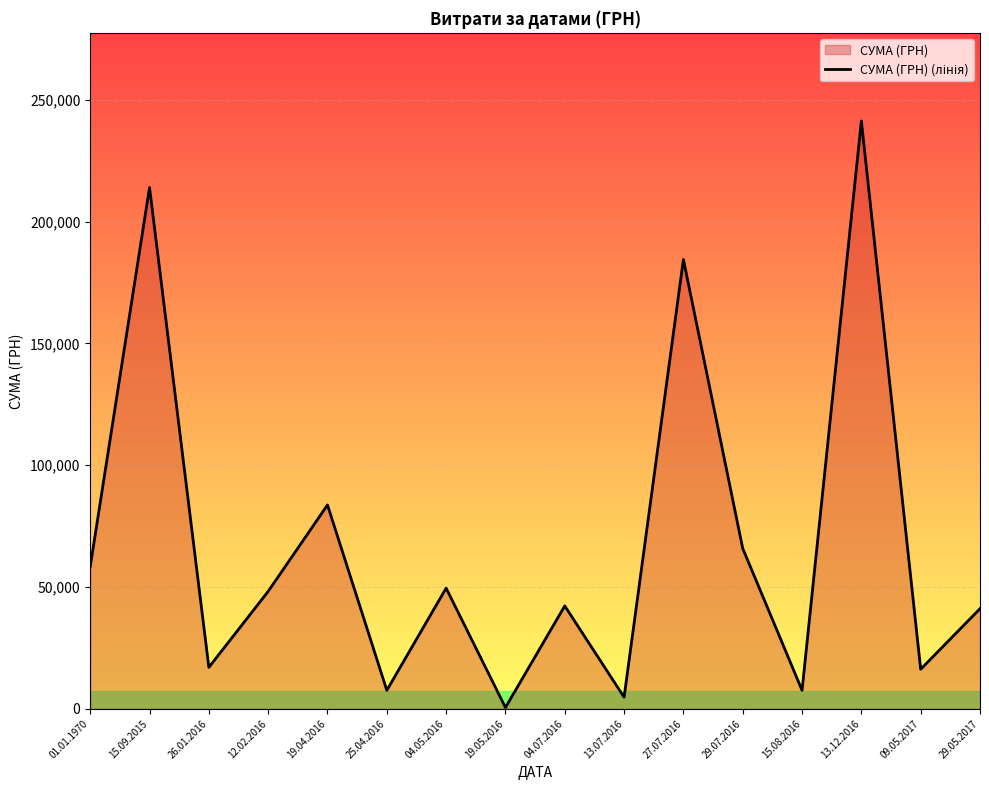

How many distinct data groups are displayed?

1